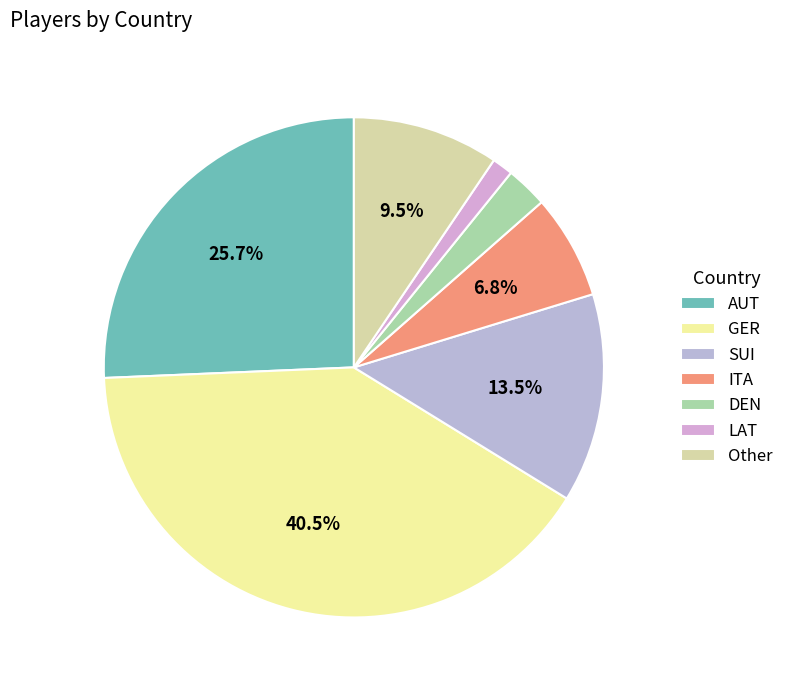

Count the number of slices in the pie.

7